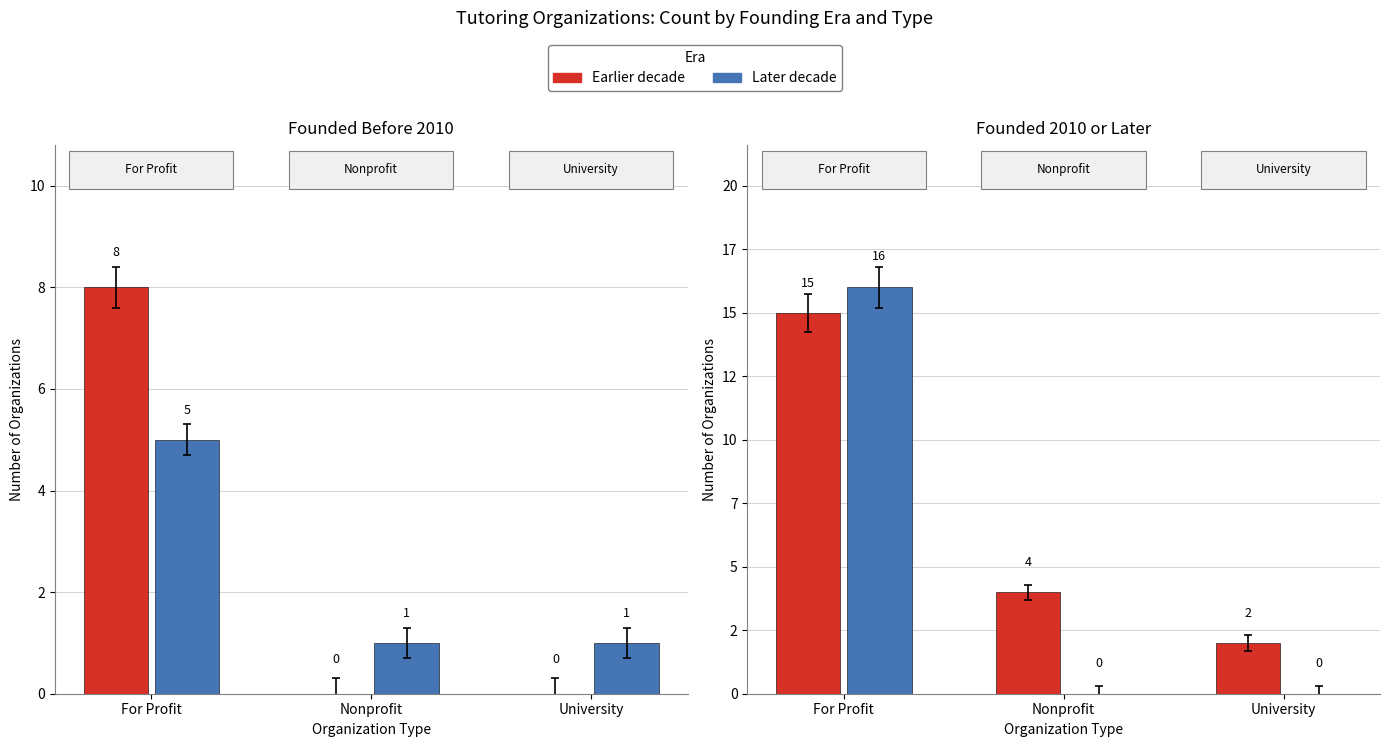

The value at Nonprofit is -5. True or false?

False